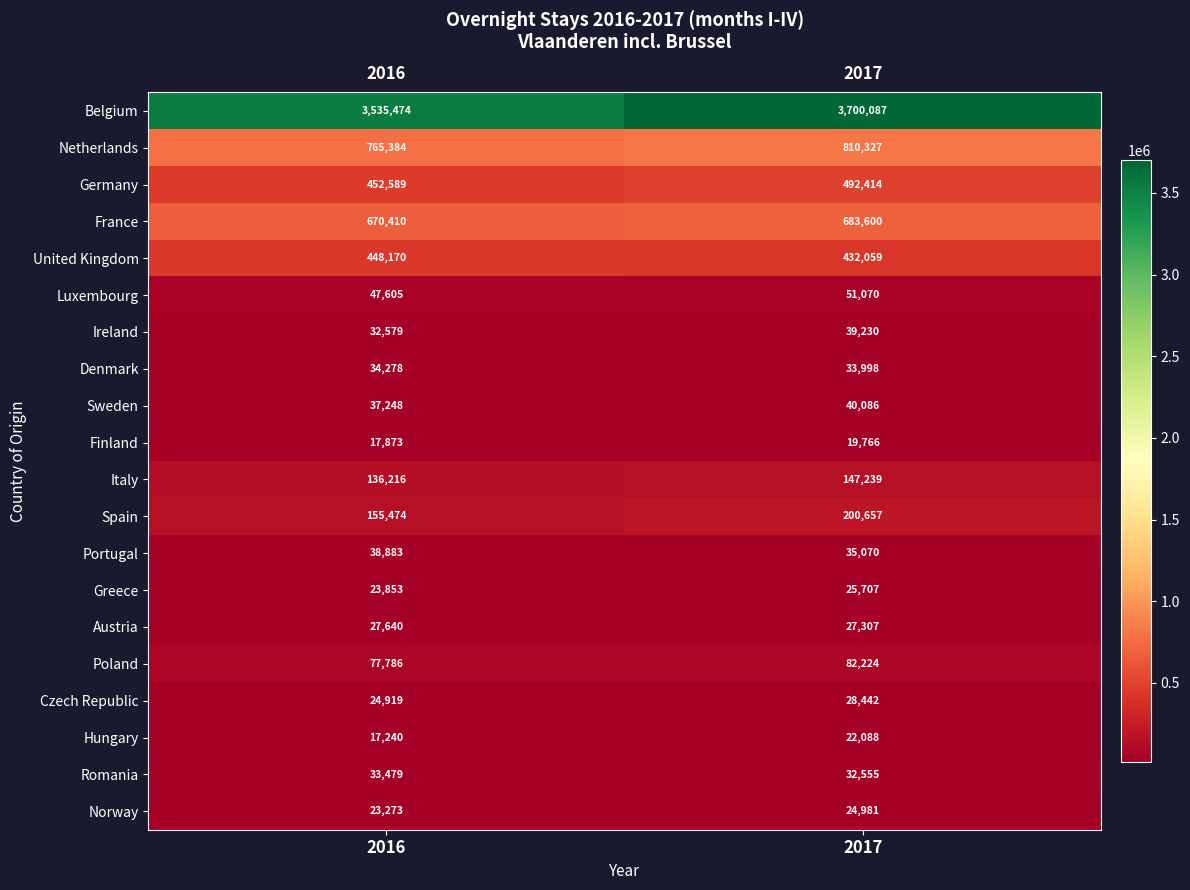

The Belgium series shows 1552644 at 2016. True or false?

False